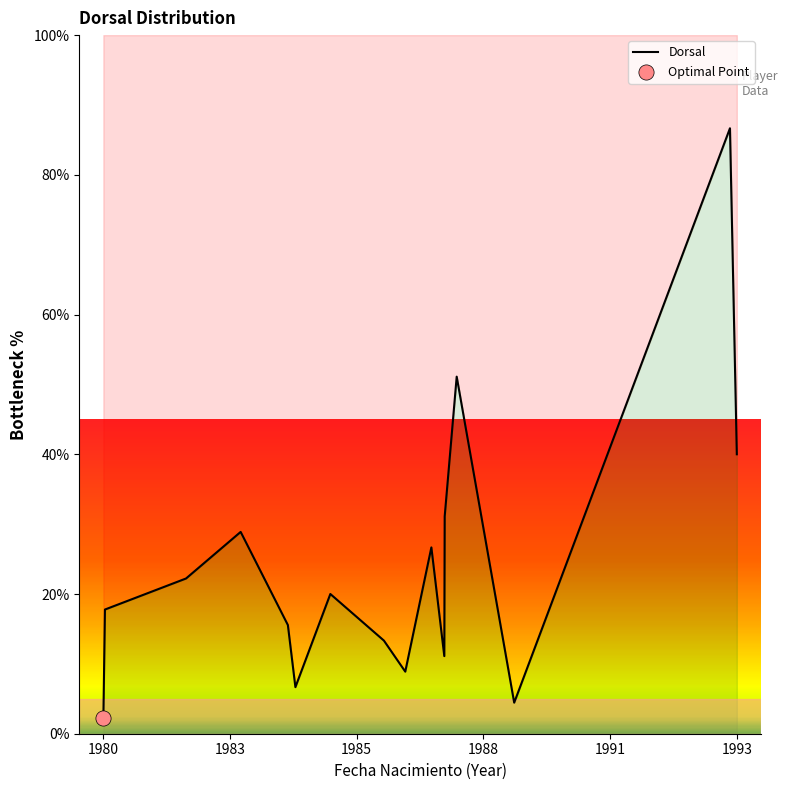

What is the change in value from 1980 to 1993?

+37.8